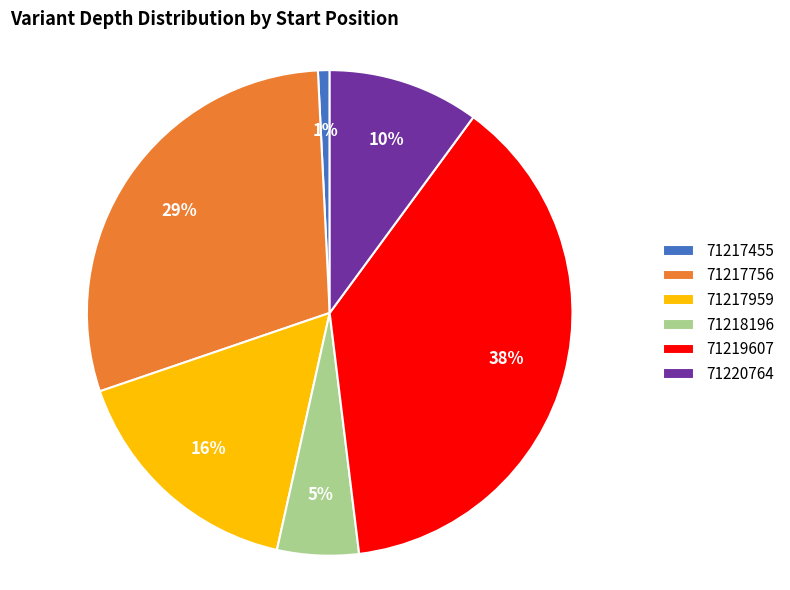

Combined, do 71218196 and 71217455 account for over 50%?

No